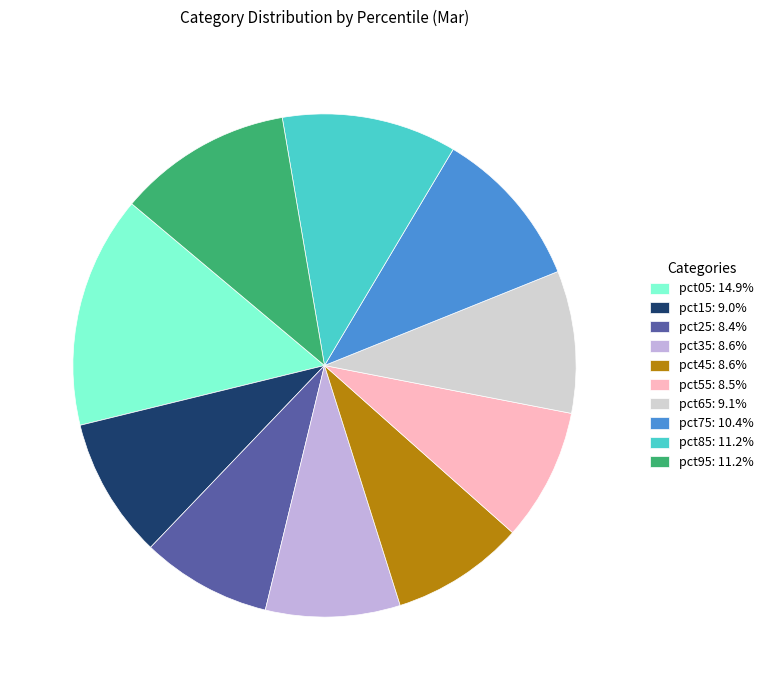

Does pct95: 11.2% represent more than half of the total?

No